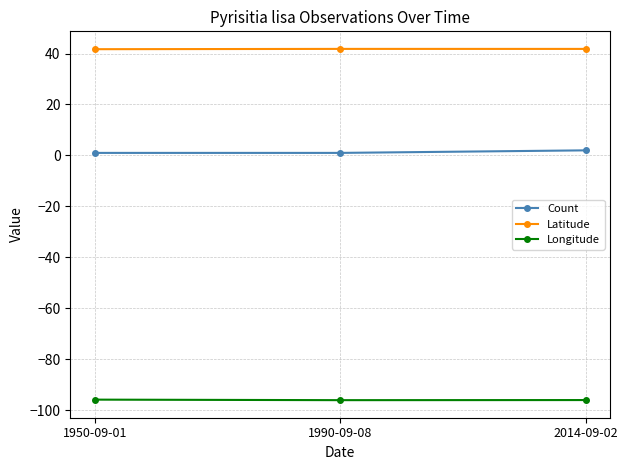

At how many categories does at least one series exceed 7?

3